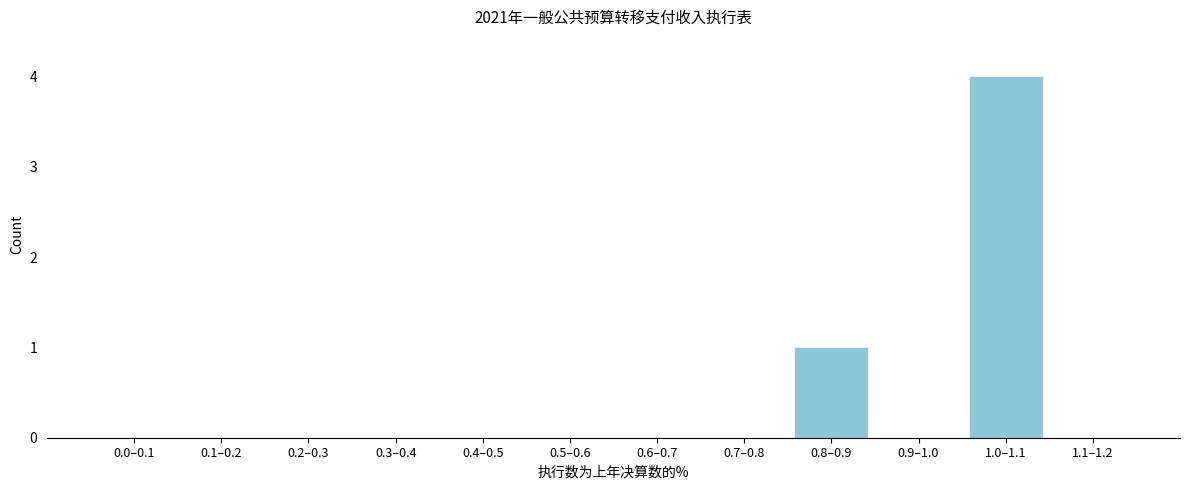

Reading left to right, list all the values displayed in this chart.

0.0–0.1=0	0.1–0.2=0	0.2–0.3=0	0.3–0.4=0	0.4–0.5=0	0.5–0.6=0	0.6–0.7=0	0.7–0.8=0	0.8–0.9=1	0.9–1.0=0	1.0–1.1=4	1.1–1.2=0